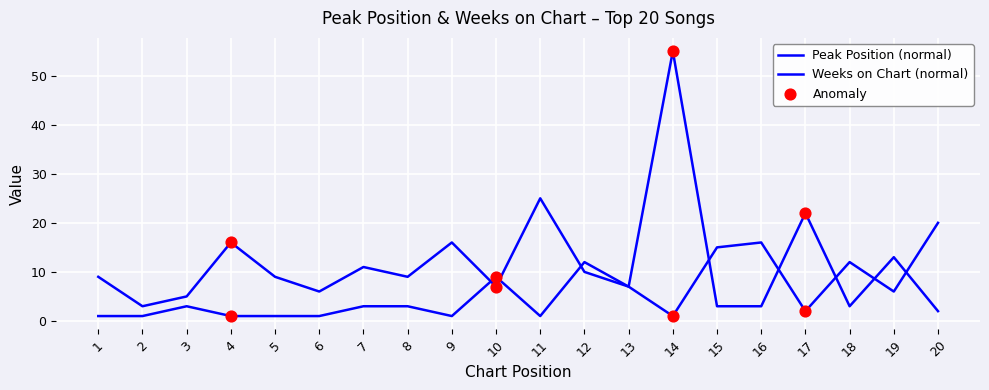

Which series has the largest total across all categories?

Weeks on Chart